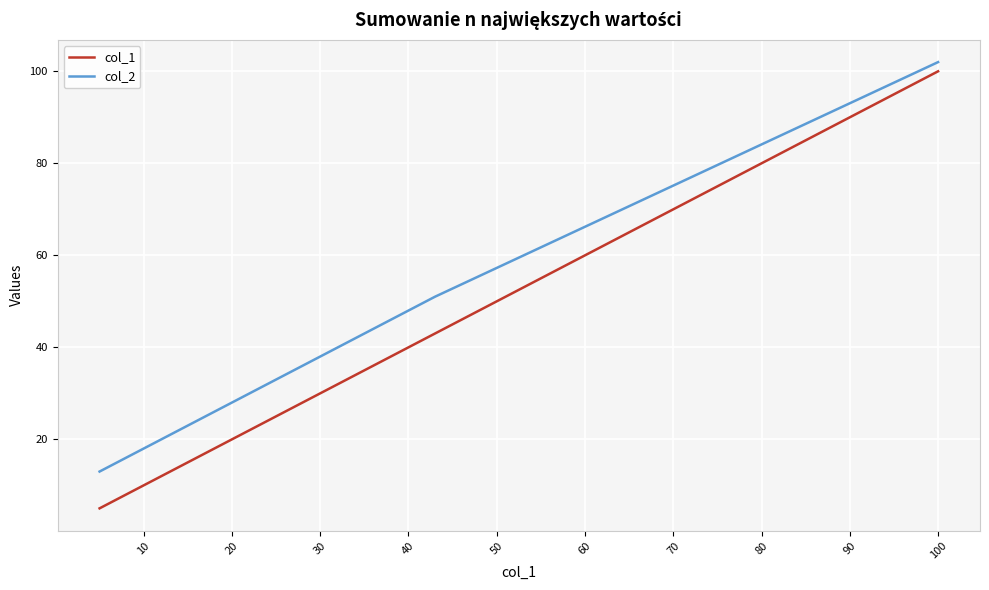

The col_1 series shows 52 at 90. True or false?

False